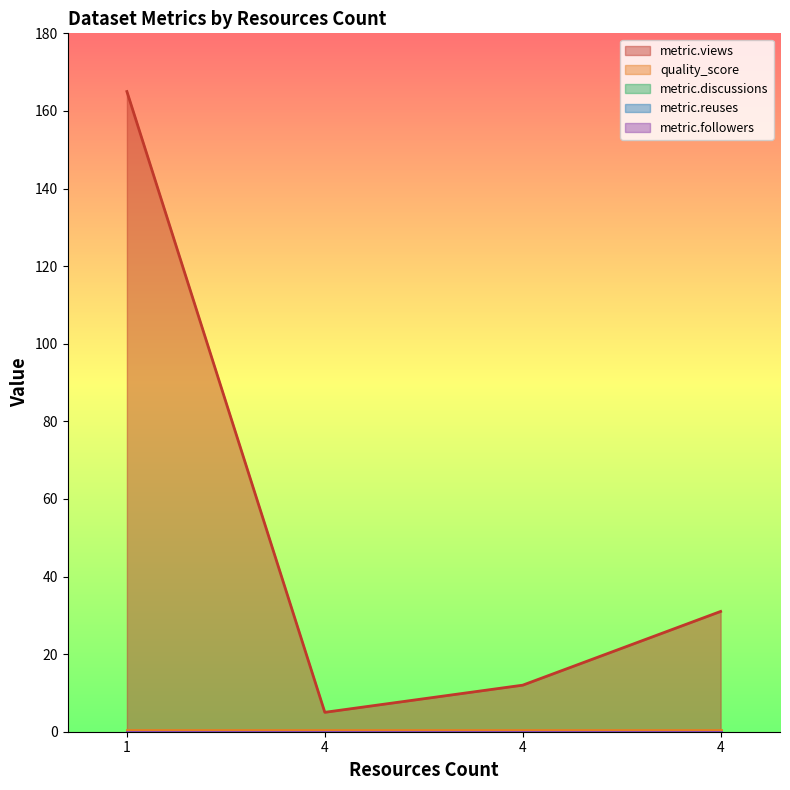

True or false: metric.followers has more than 2 points higher than both neighbors.

False